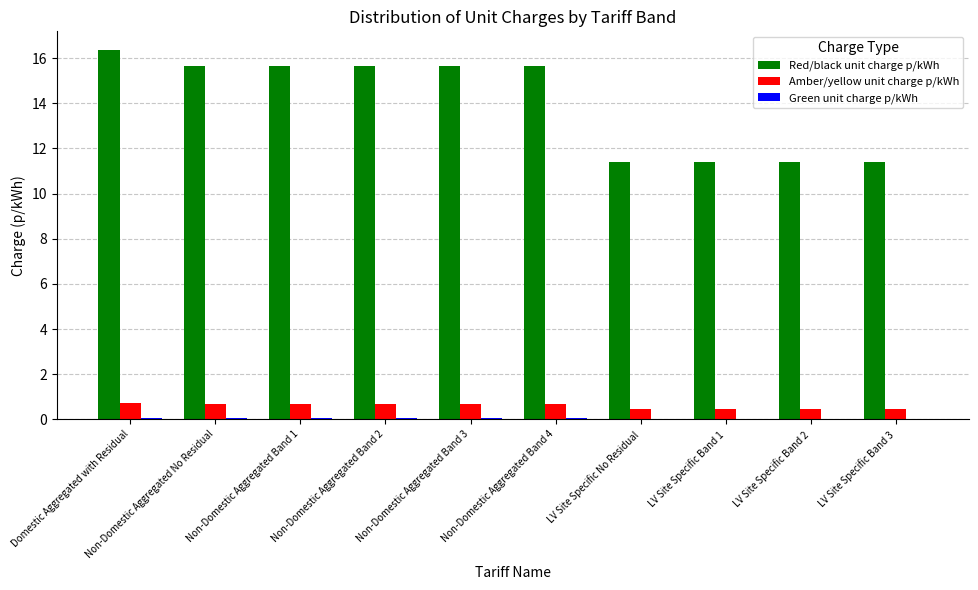

The value of Red/black unit charge p/kWh at LV Site Specific Band 3 is 11.4. True or false?

True